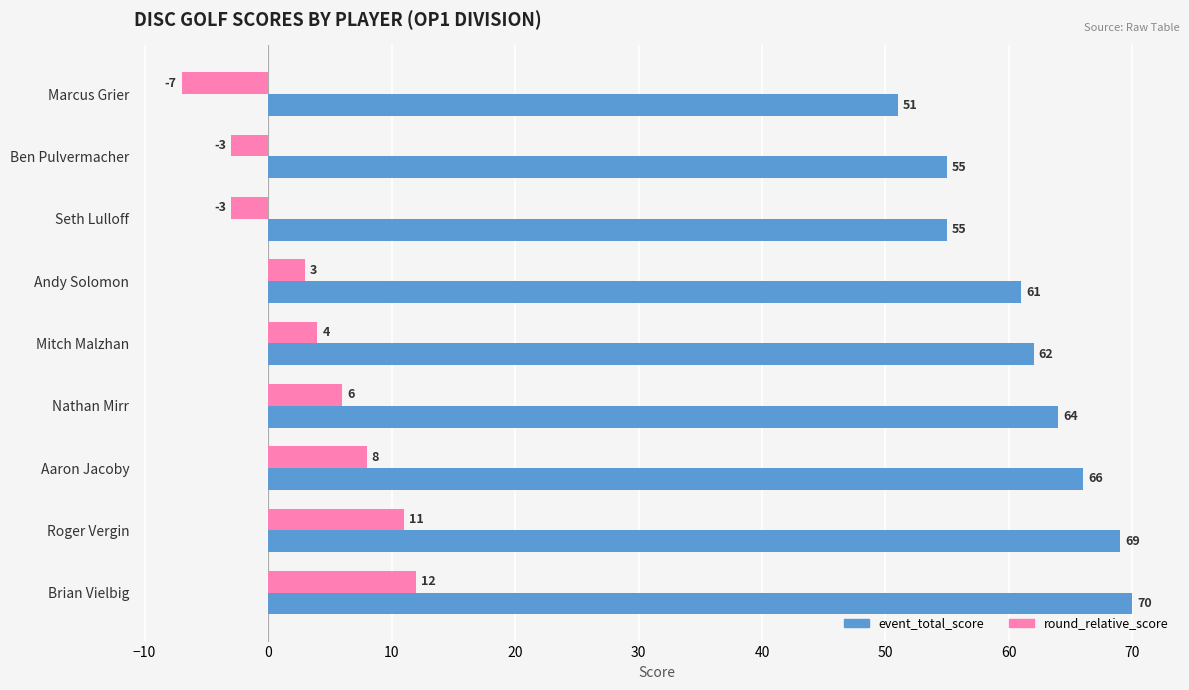

What is the maximum value shown in the chart?

70